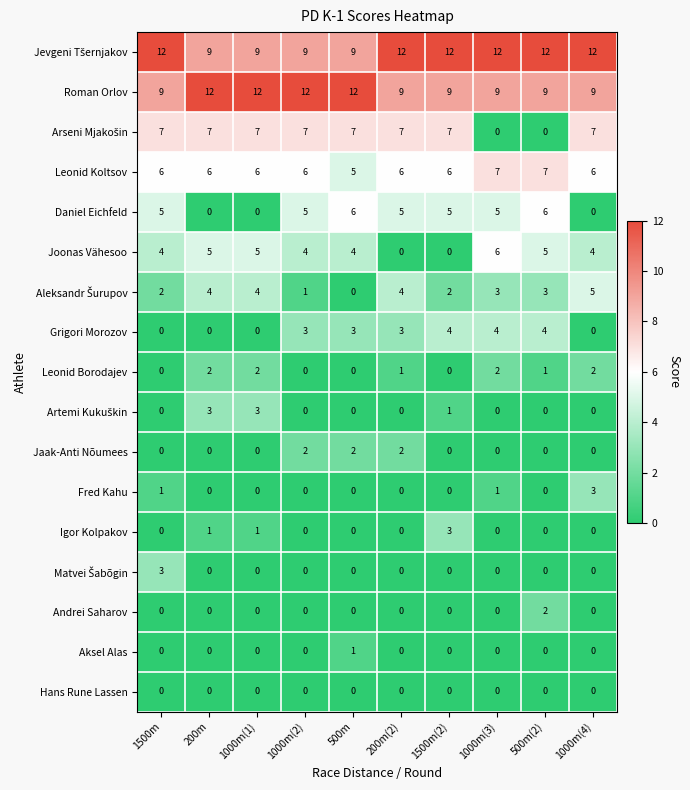

Count the number of categories in the chart.

10